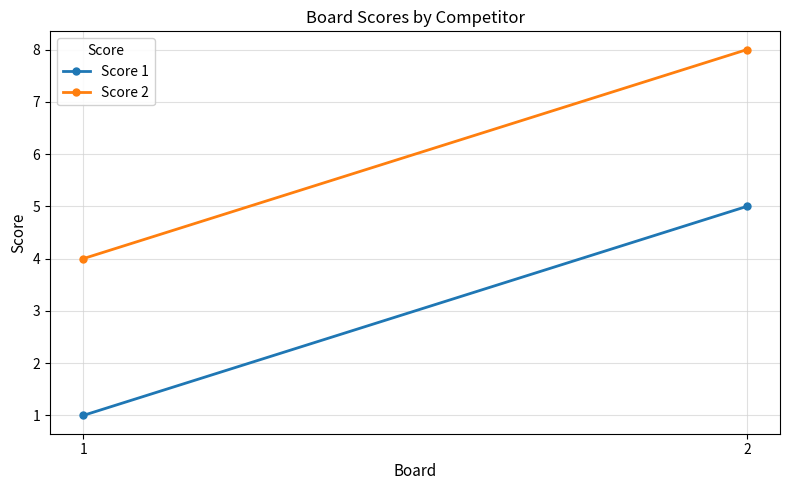

What are all the series names shown in the legend?

Score 1, Score 2